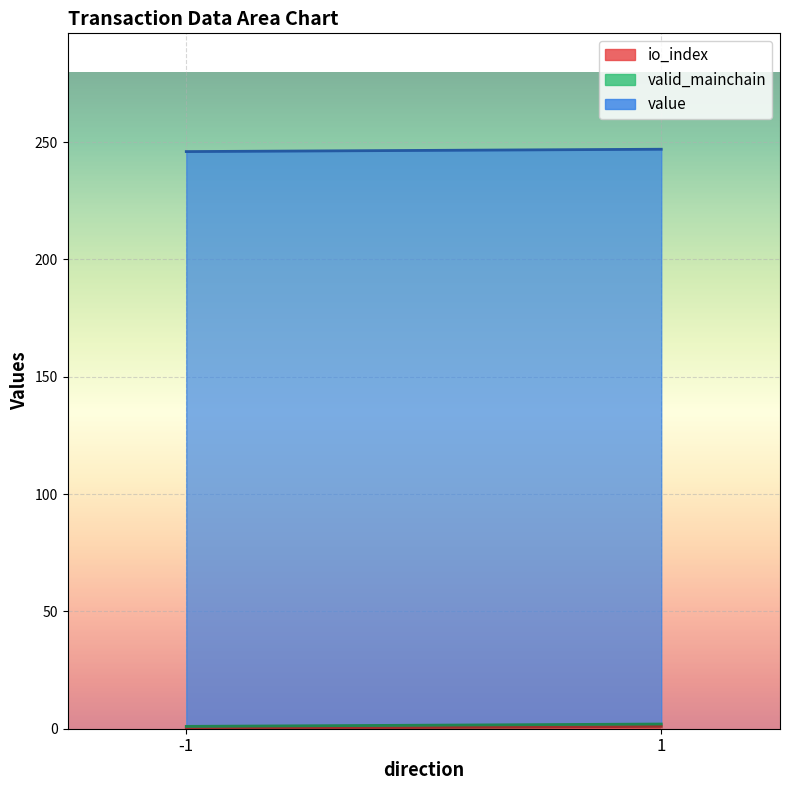

What is the sum of the value values at -1 and 1?

490.0